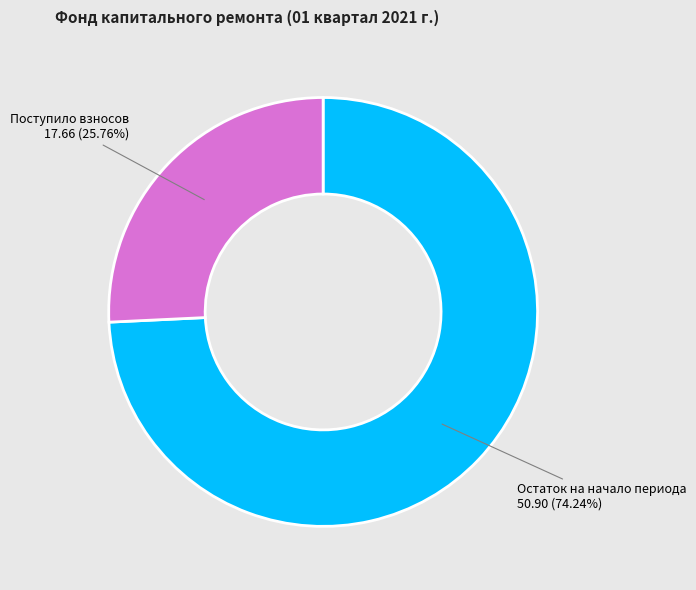

Which slice represents more than half of the pie?

Остаток на начало периода